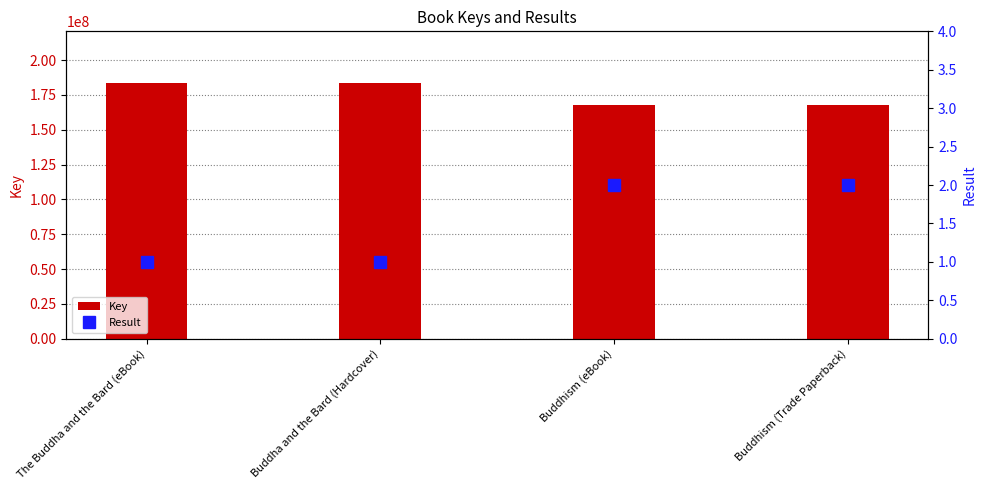

What is the sum of the Result values at Buddhism (eBook) and Buddha and the Bard (Hardcover)?

3